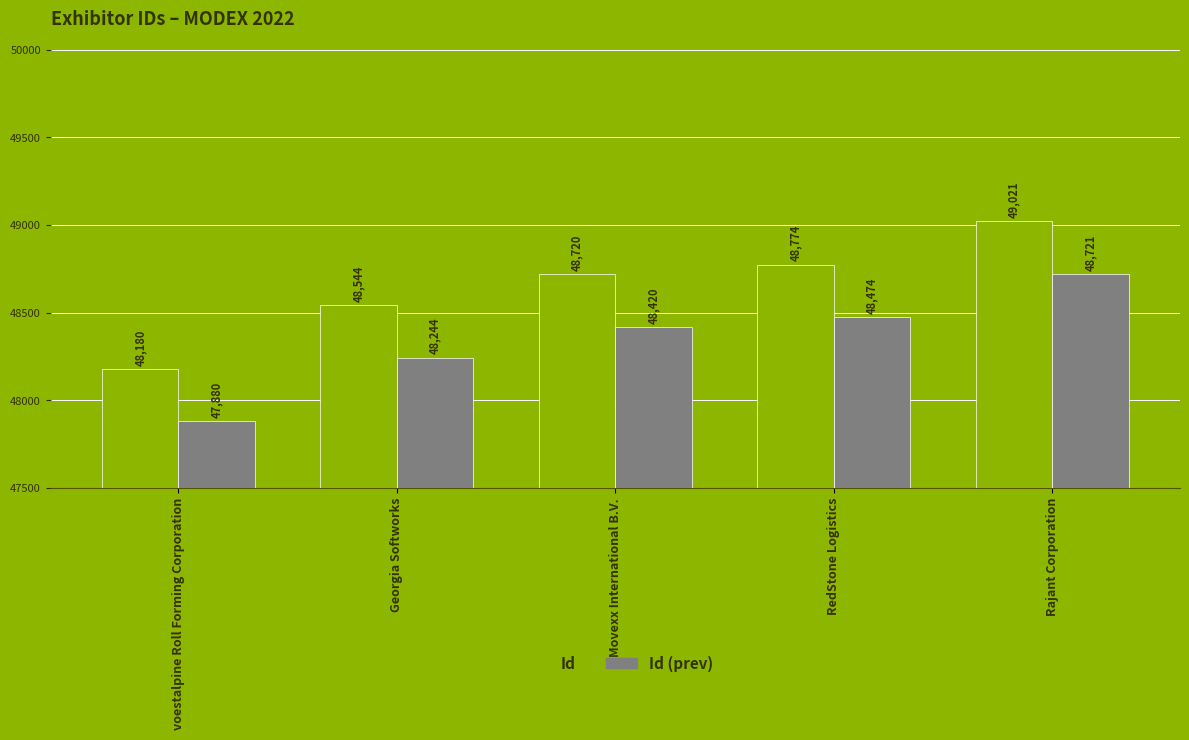

What is the total value across all series at Movexx International B.V.?

97140